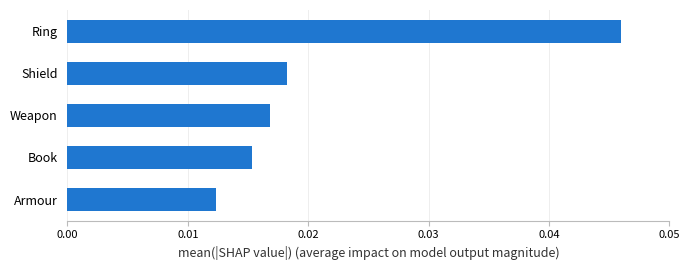

Are the bars horizontal?

Yes